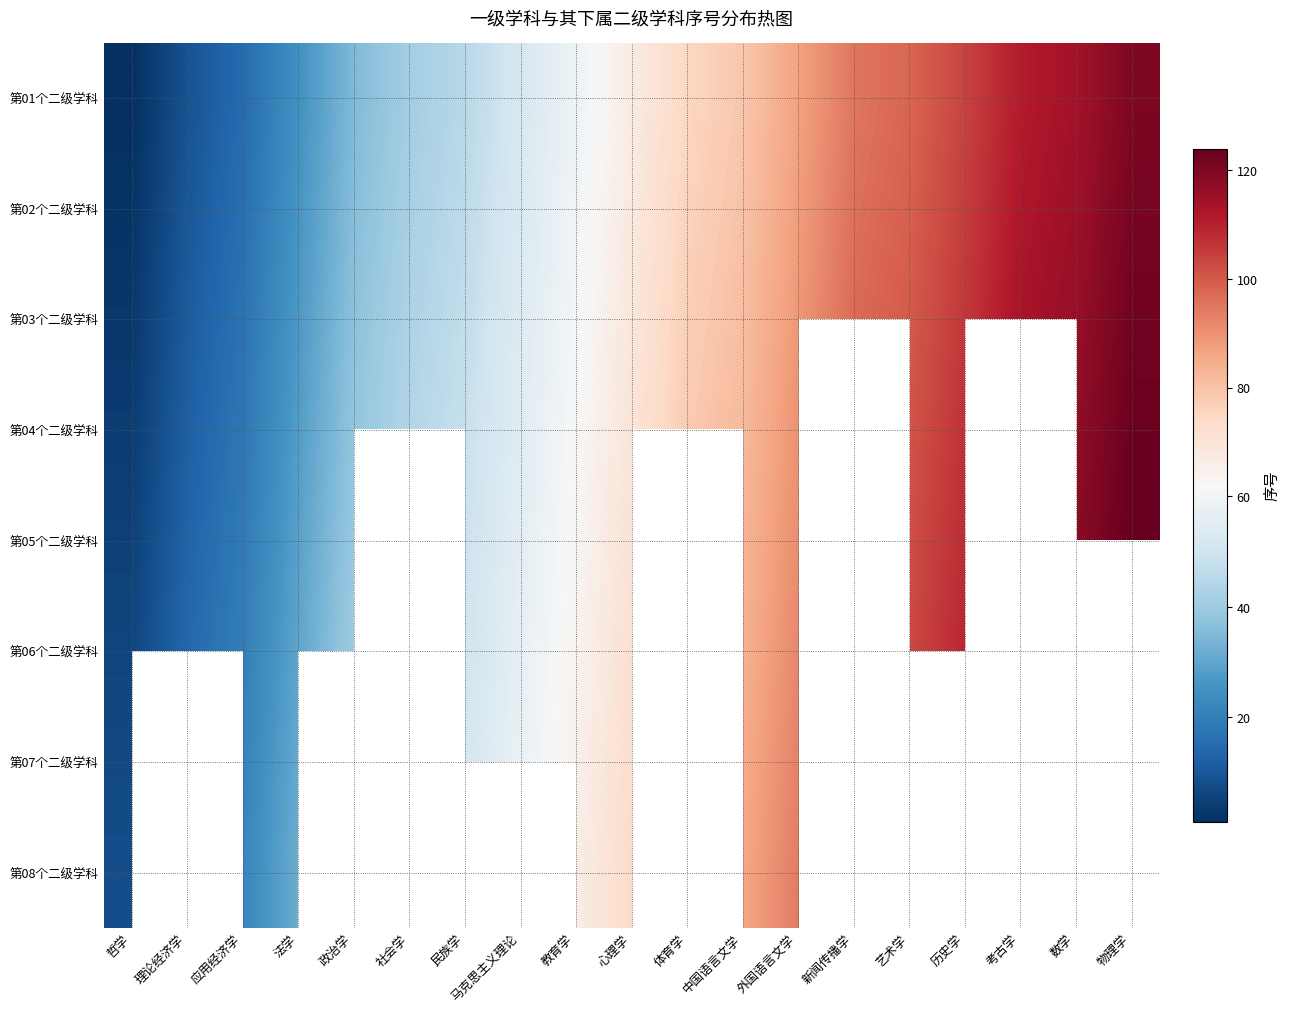

What is the difference between the maximum and minimum values in the 第01个二级学科 series?

119.0